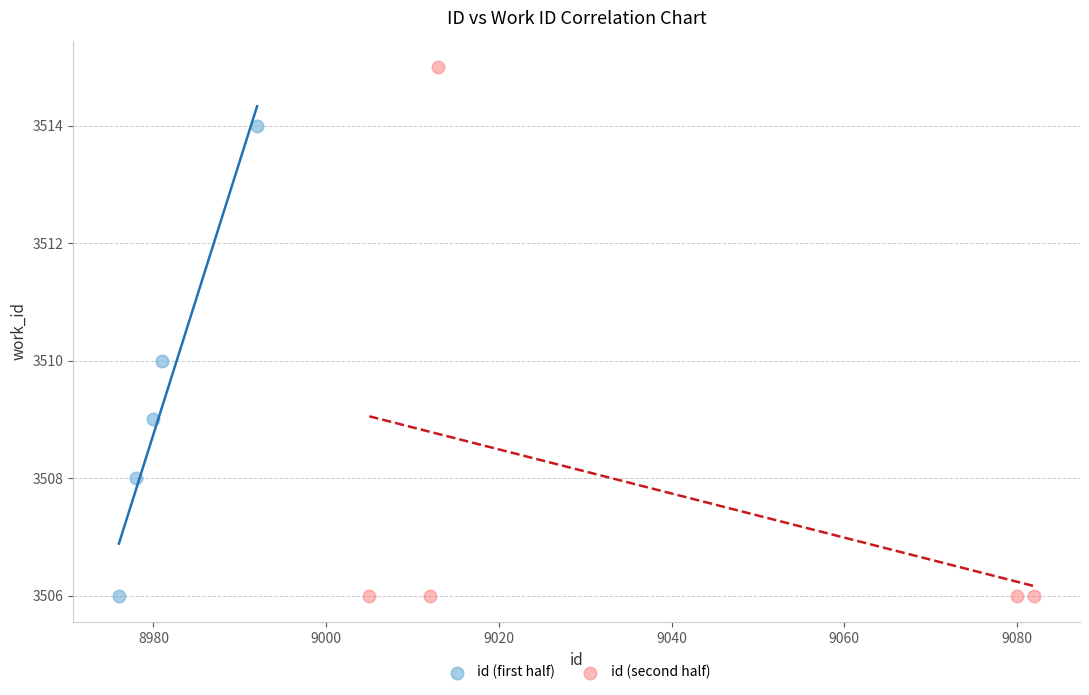

Which series contains the highest Y value?

id (second half)